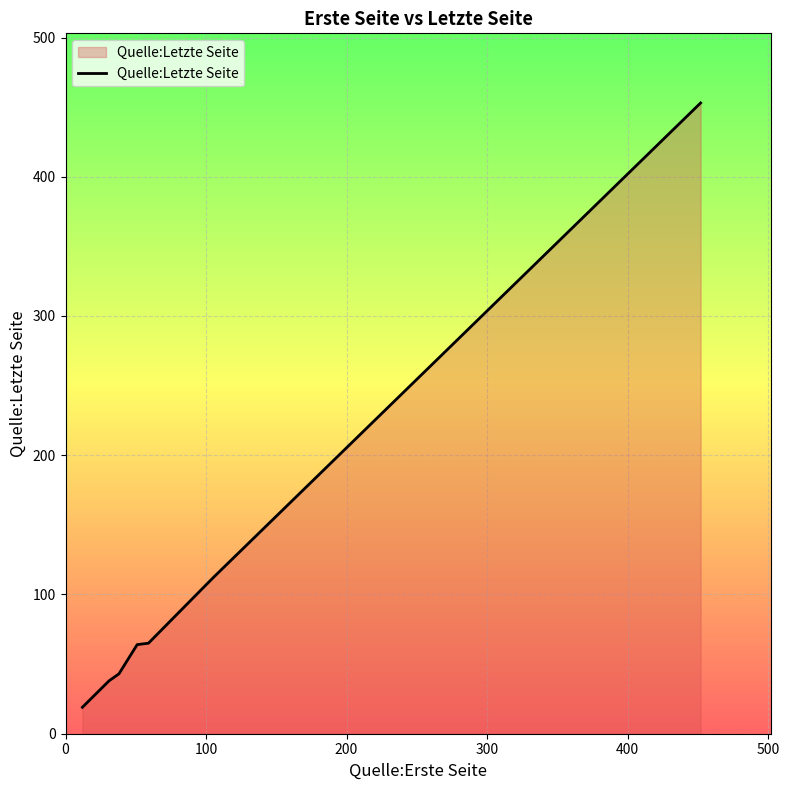

What is the sum of all values?

794